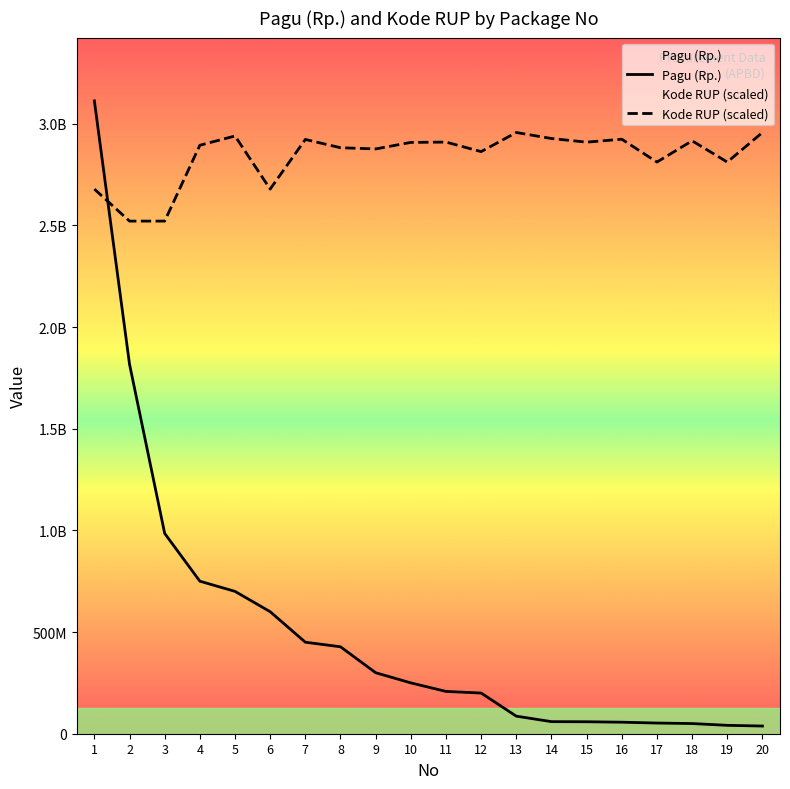

Does the chart have visible grid lines?

No